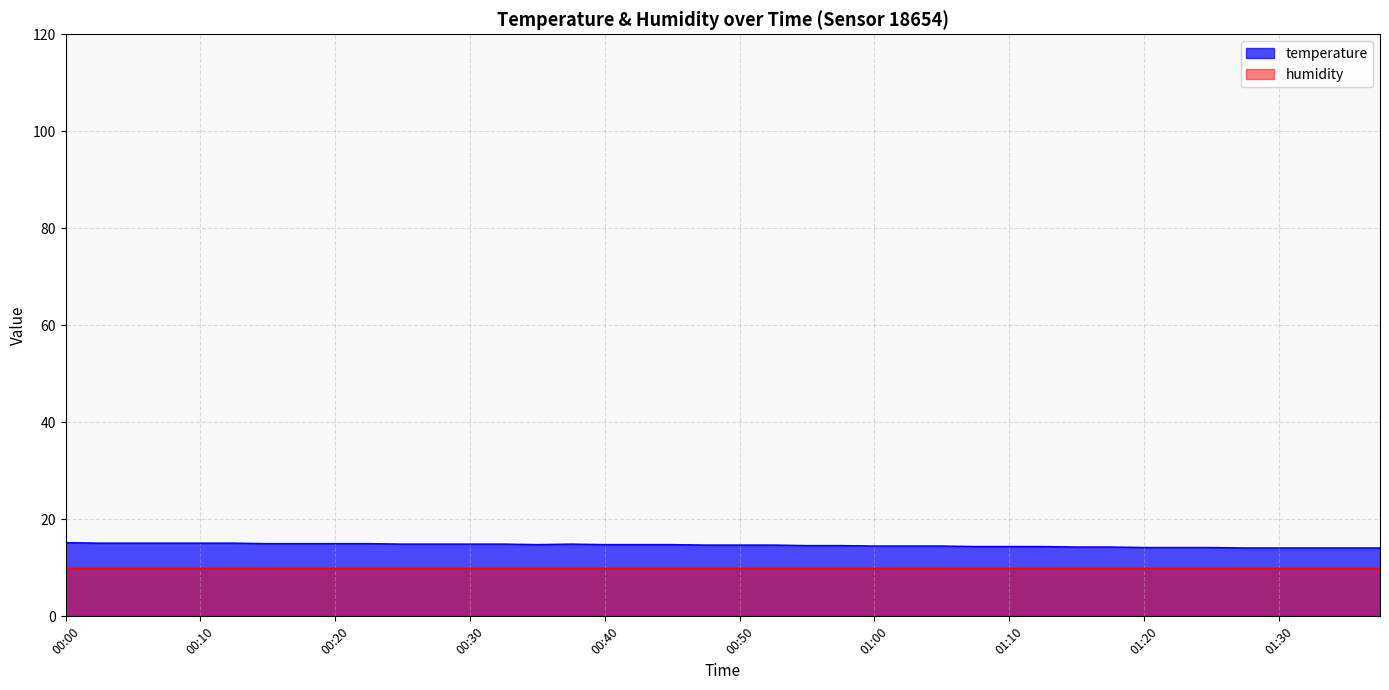

True or false: the data shows 15.1 at 00:13.

True